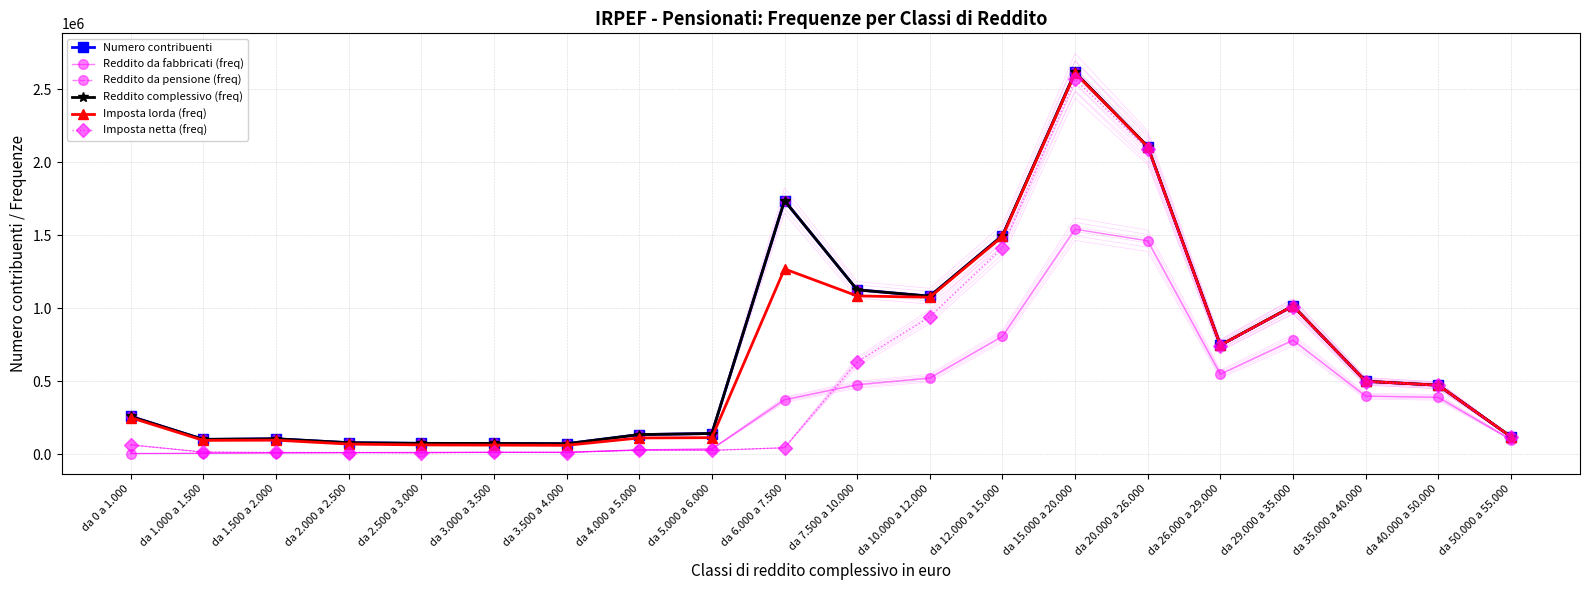

Between da 1.500 a 2.000 and da 3.000 a 3.500, which series saw the biggest shift?

Imposta lorda (freq)